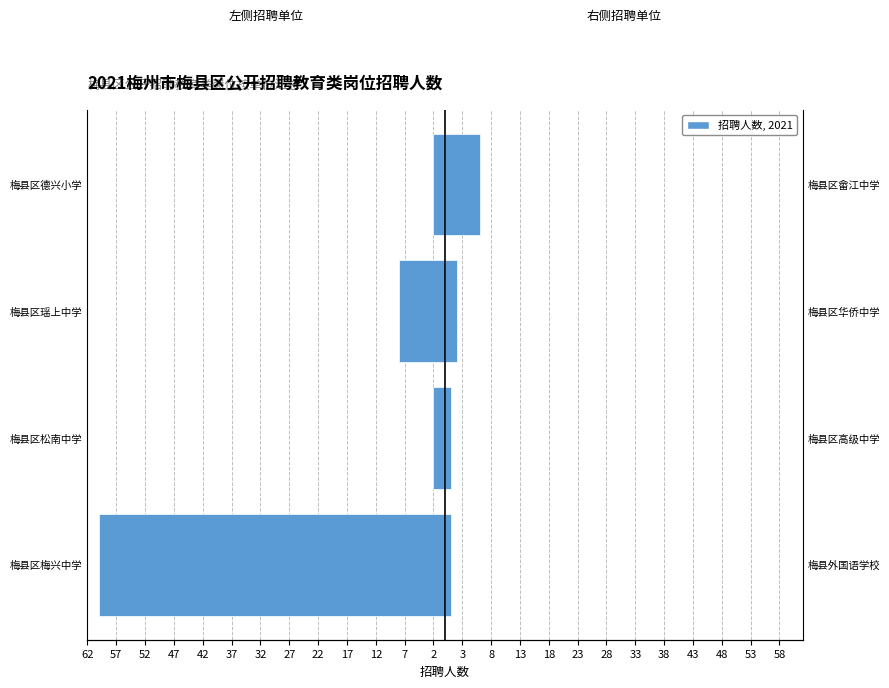

The 右侧招聘单位 series shows 0 at 梅县区梅兴中学. True or false?

False